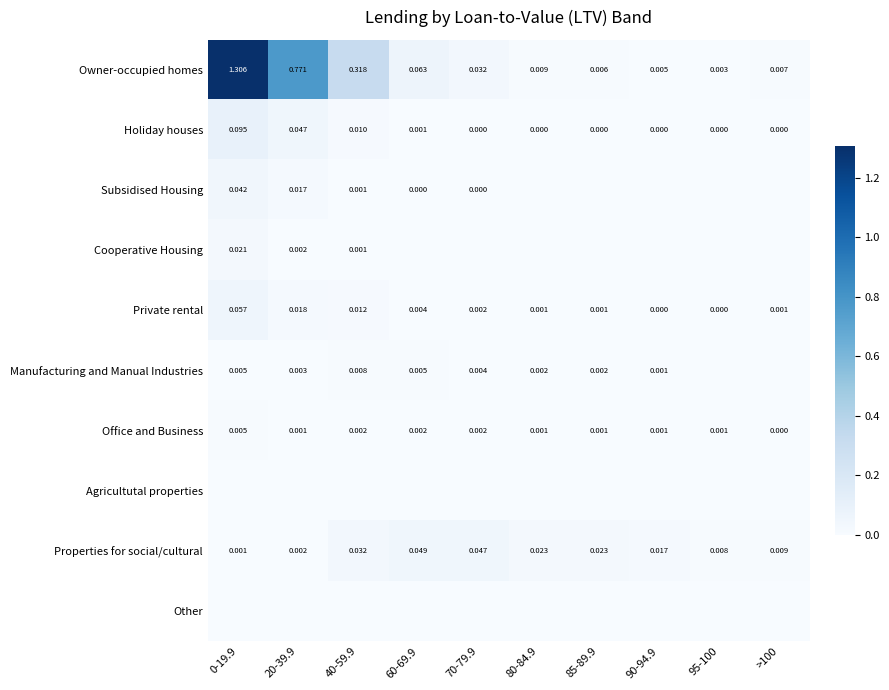

Which category has the highest value in the Cooperative Housing series?

0-19.9